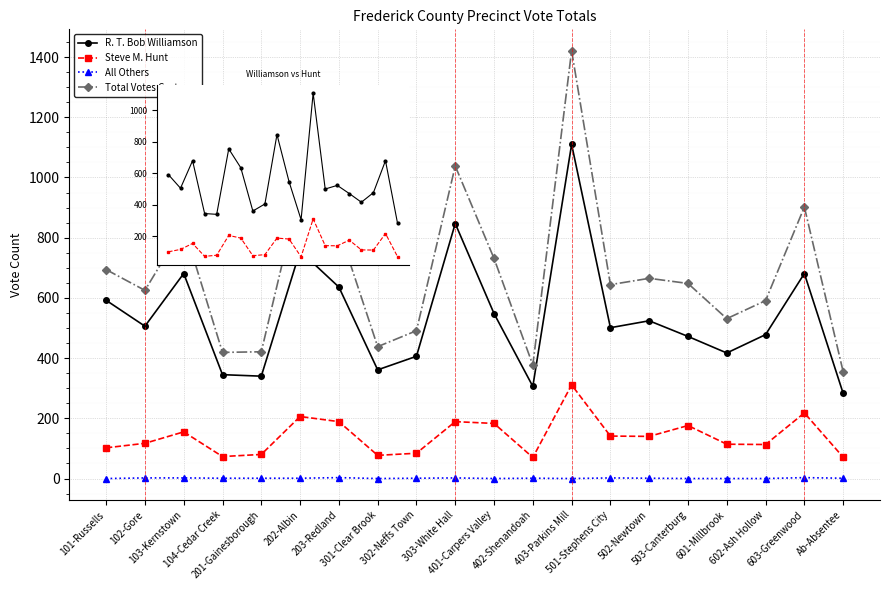

True or false: Steve M. Hunt has more than 2 interior local peaks.

True